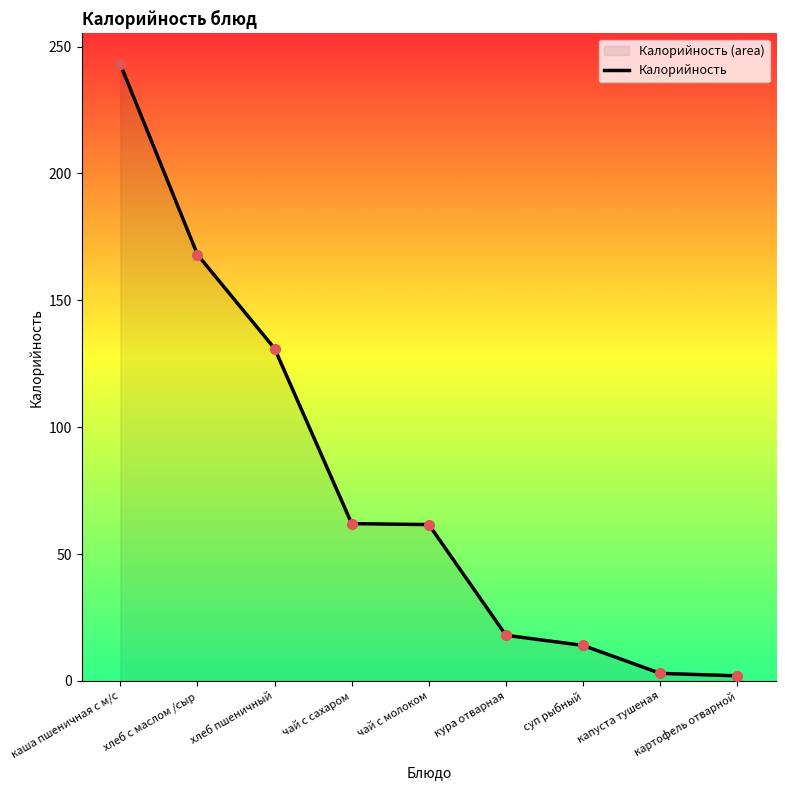

What is the change in value from суп рыбный to капуста тушеная?

-11.0